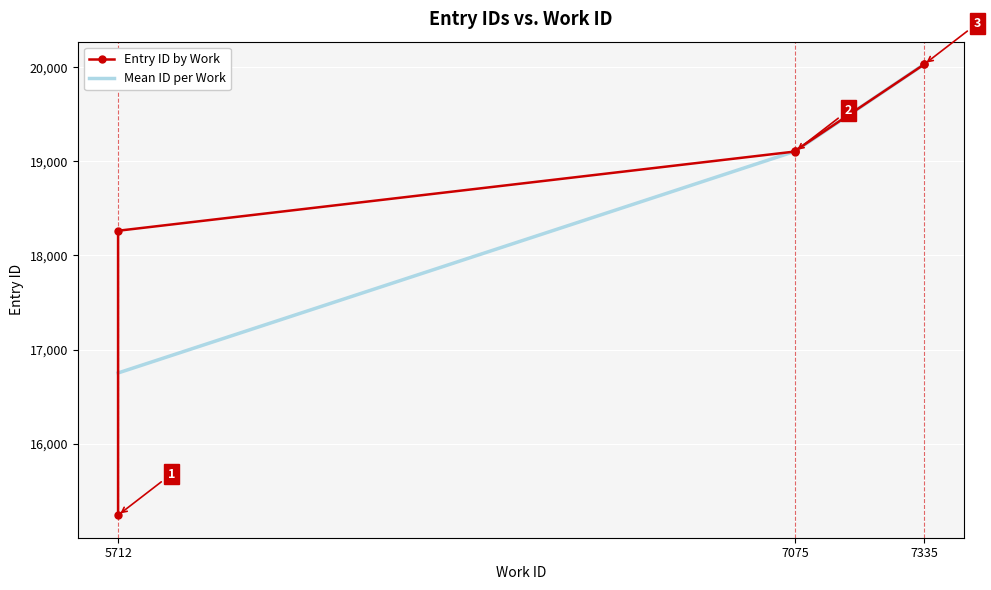

Is it true that the value at 5712 is 15240?

True